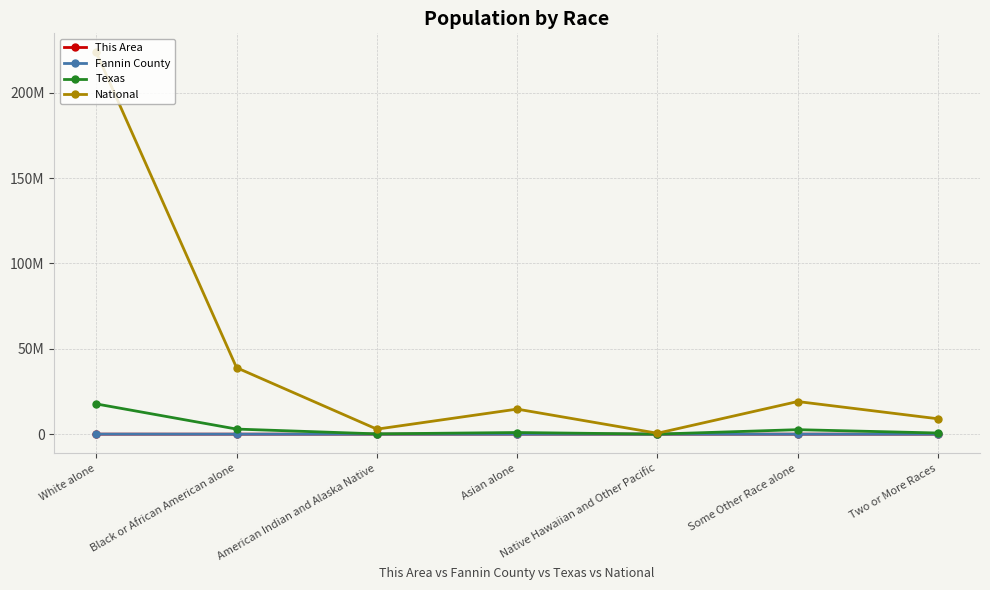

Does the chart have visible grid lines?

Yes